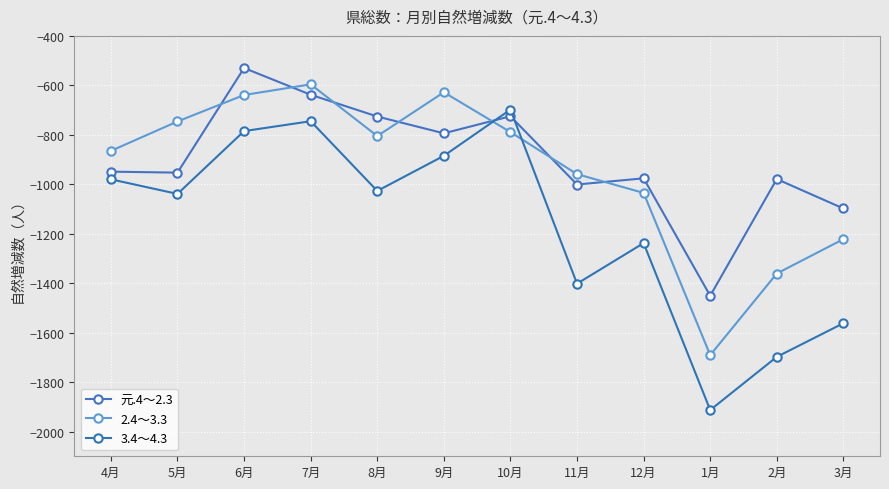

What is the label of the 11th point from the left?

2月